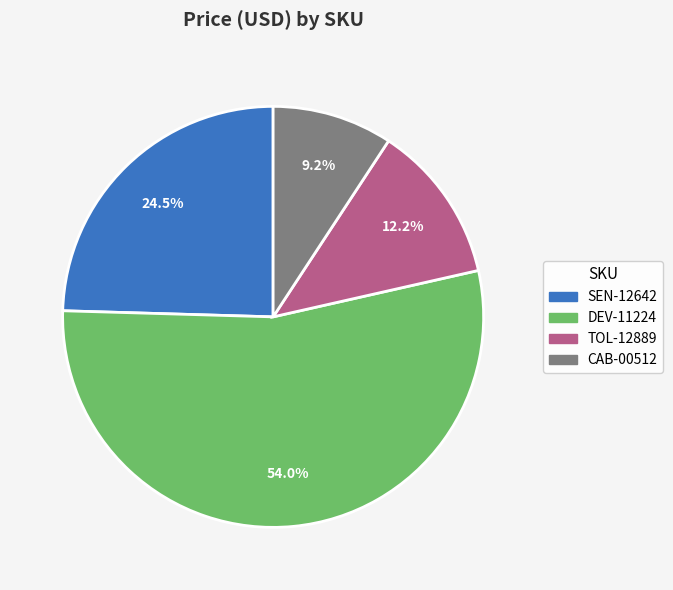

To the nearest percent, what percentage of the pie is TOL-12889?

12%